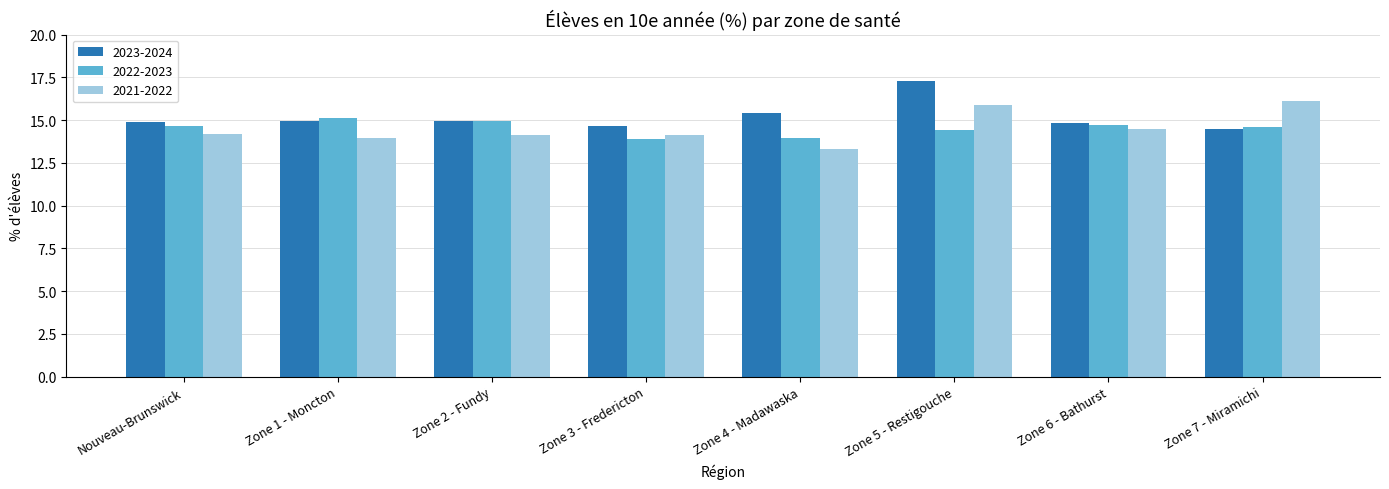

How many distinct data groups are displayed?

3